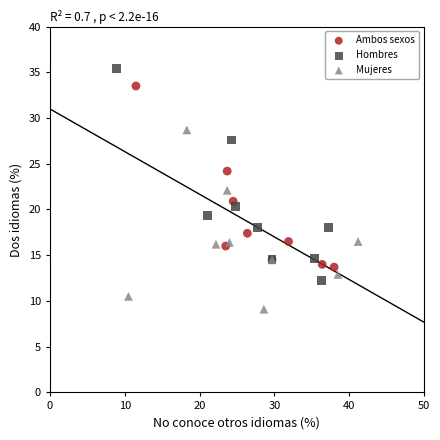

Which series has the widest spread of Y values?

Hombres